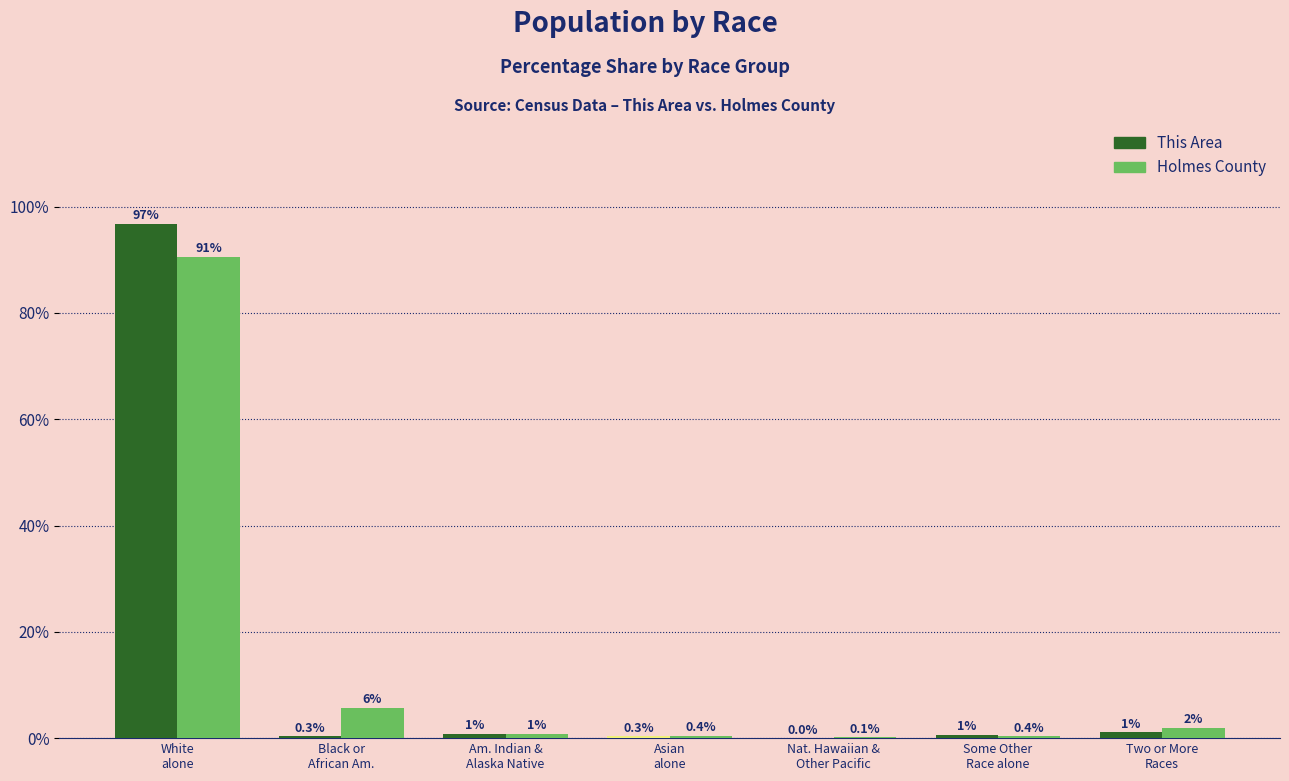

What is the sum of all This Area values?

100.0